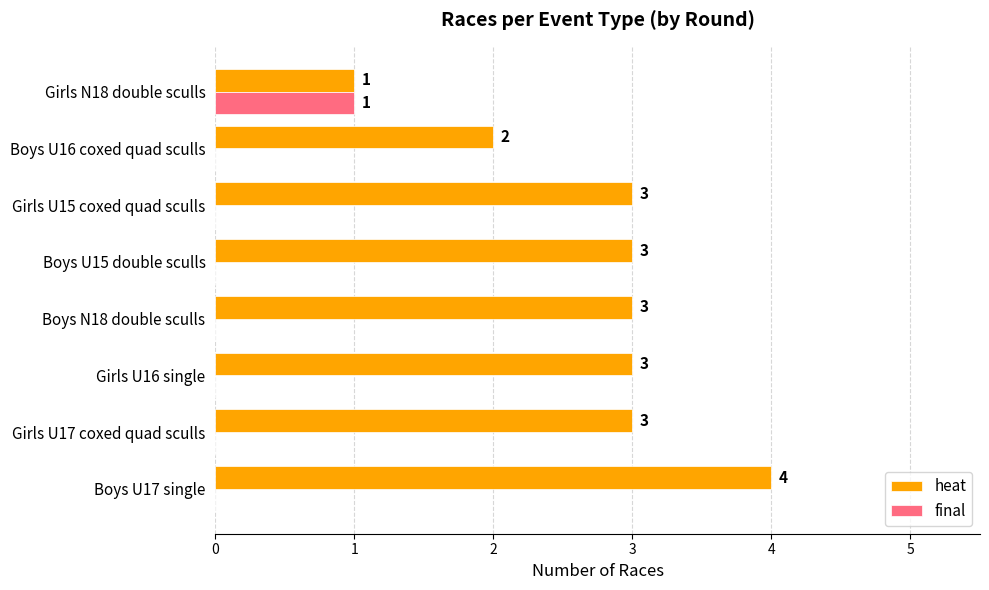

What is the total value across all series at Boys N18 double sculls?

3